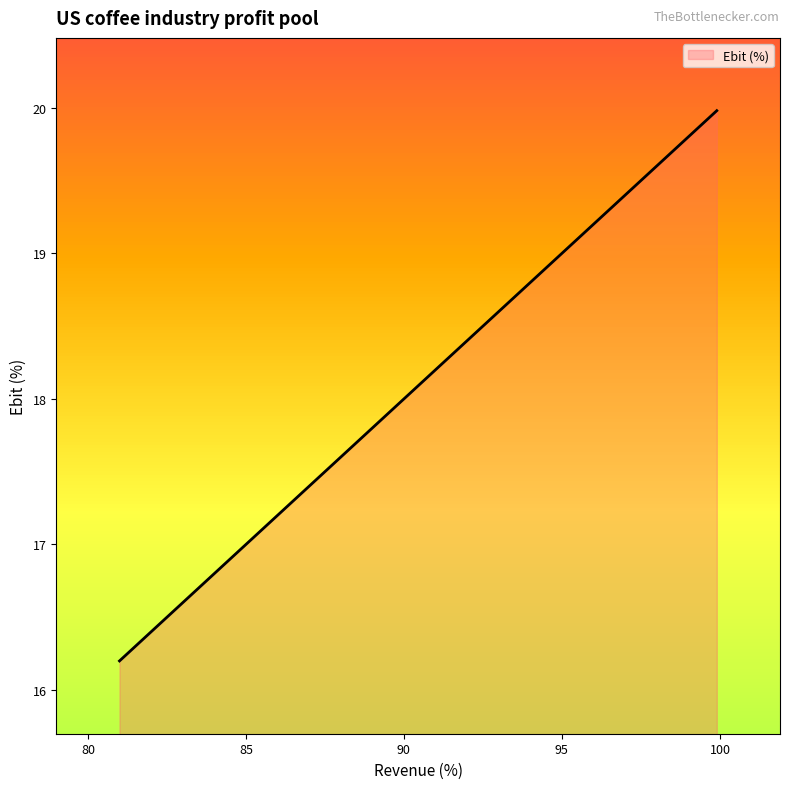

The value at 93.0 is 30.7. True or false?

False